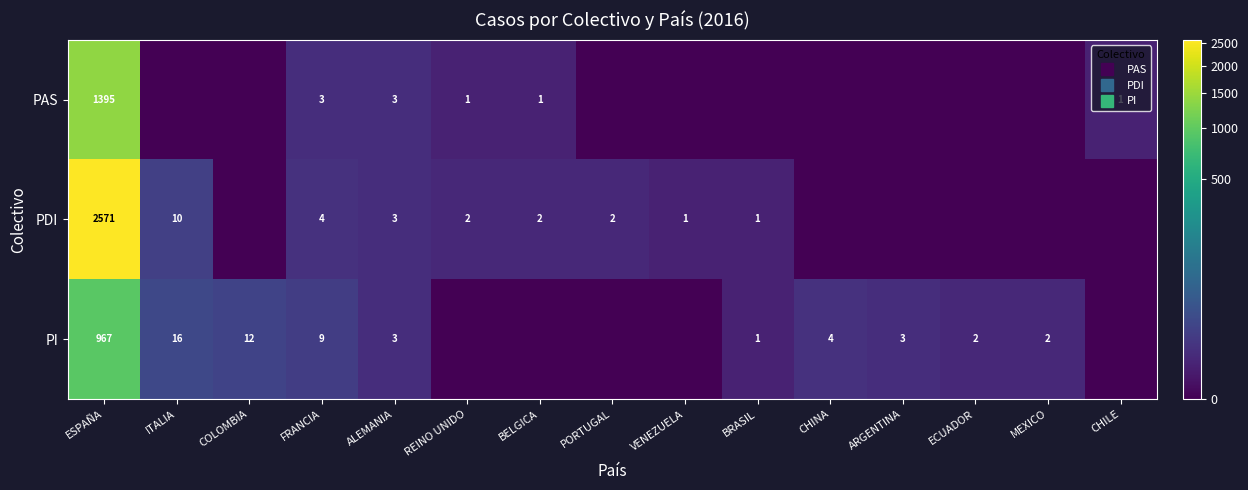

What is the maximum value shown in the chart?

2571